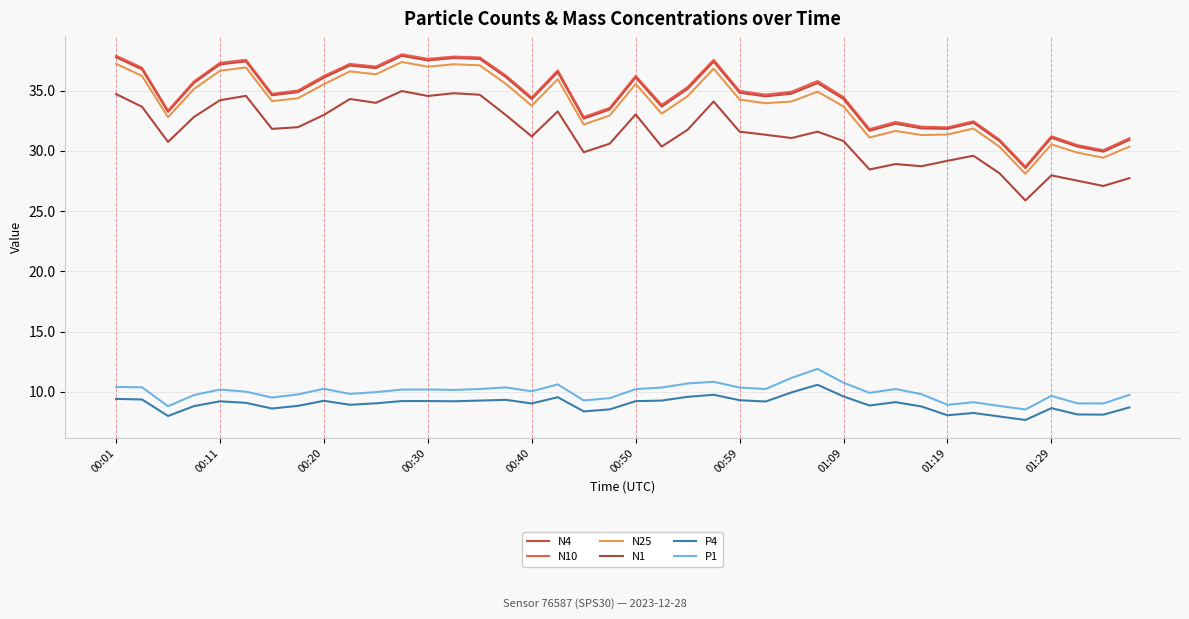

In P4, how many points are higher than both neighbors (excluding endpoints)?

9